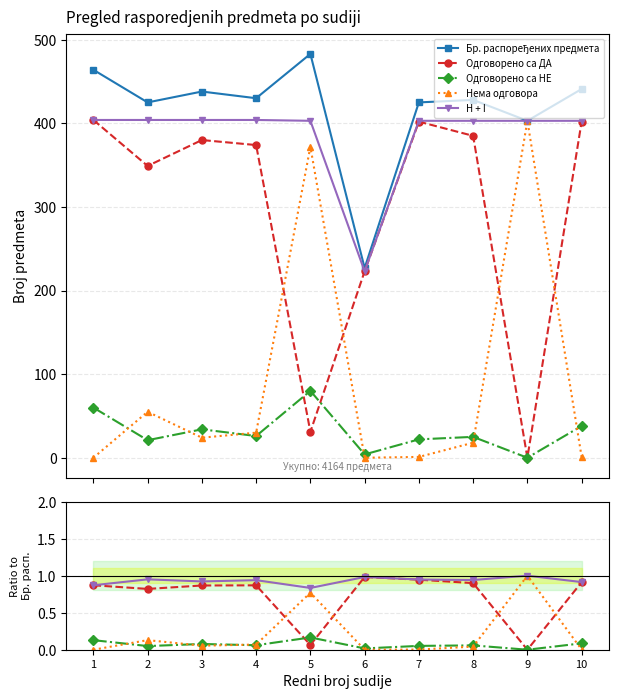

At which category does the chart reach its peak across all series?

5